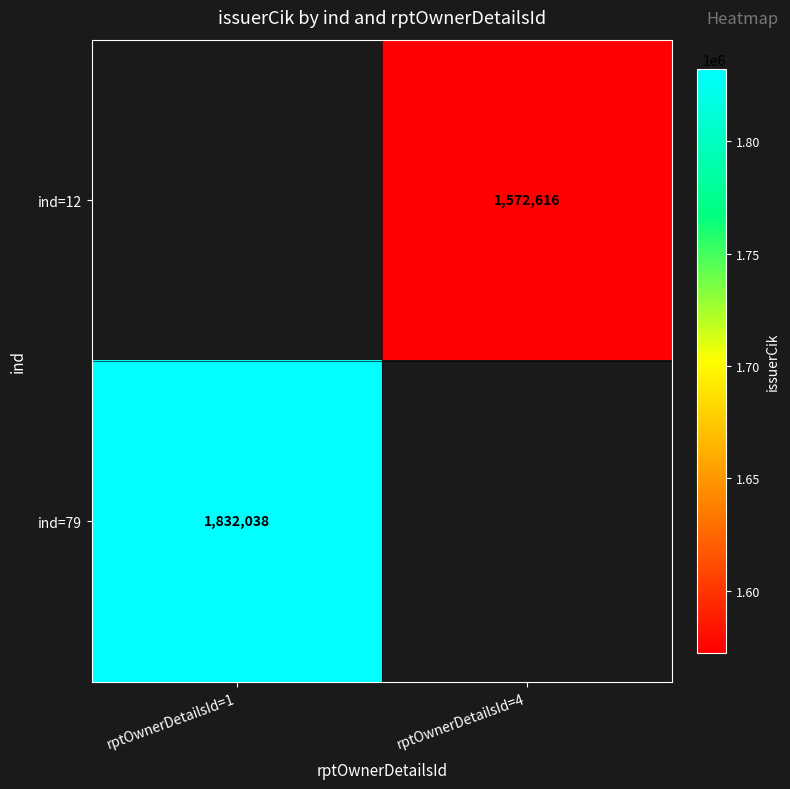

The value of ind=79 at rptOwnerDetailsId=1 is 3147026. True or false?

False